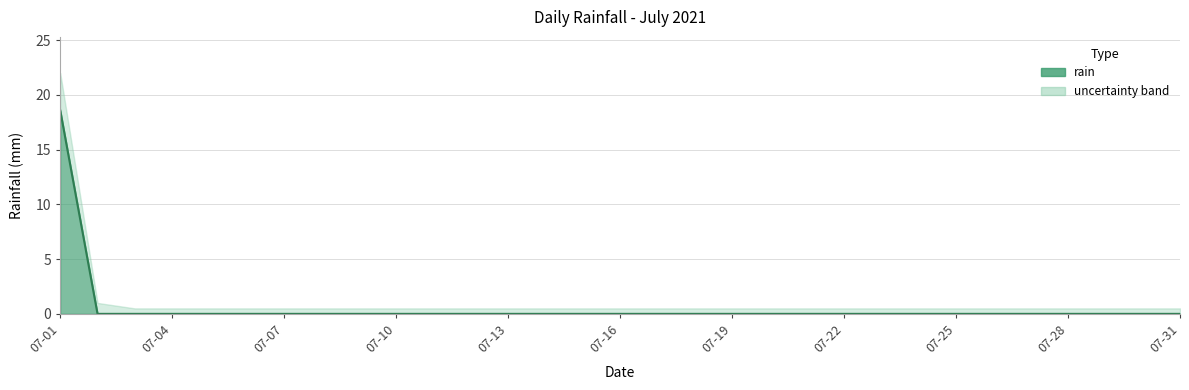

Rank the categories by value from lowest to highest.

0, 2, 3, 4, 5, 6, 7, 8, 9, 10, 11, 12, 13, 14, 15, 16, 17, 18, 19, 20, 21, 22, 23, 24, 25, 26, 27, 28, 29, 30, 1